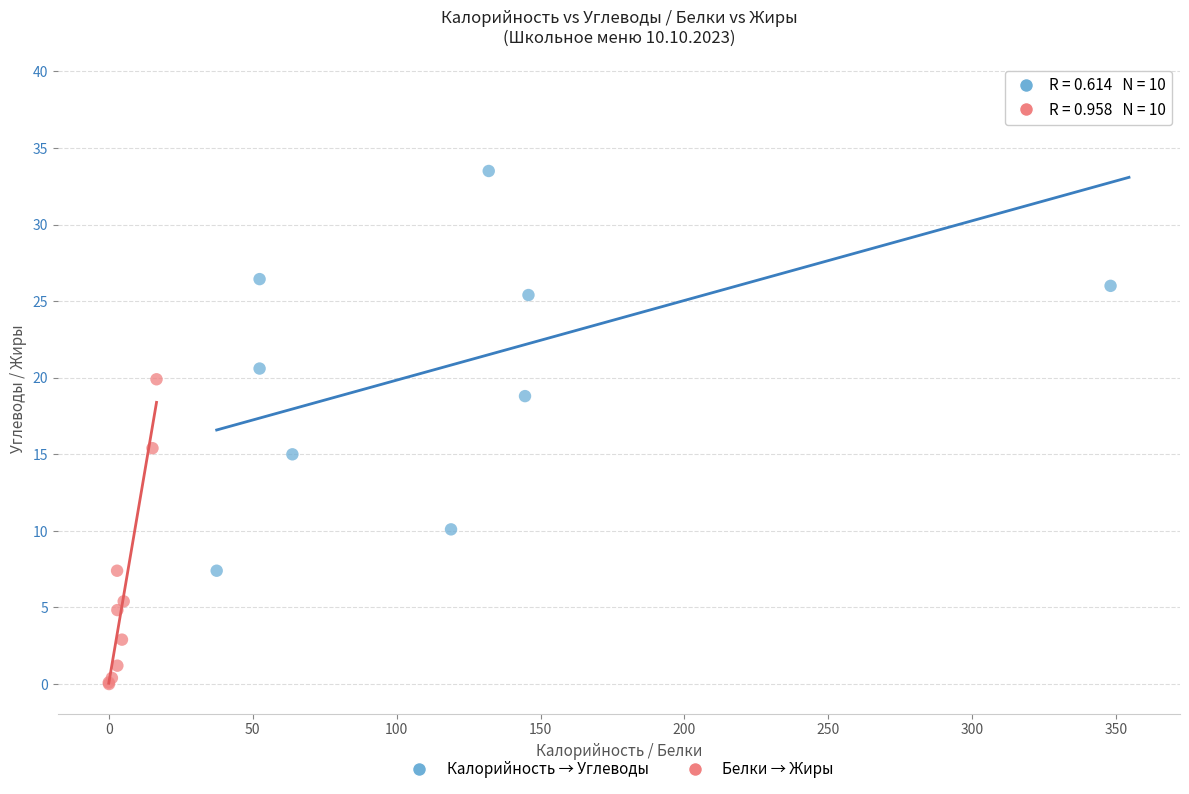

Which series has the widest spread of Y values?

Калорийность → Углеводы